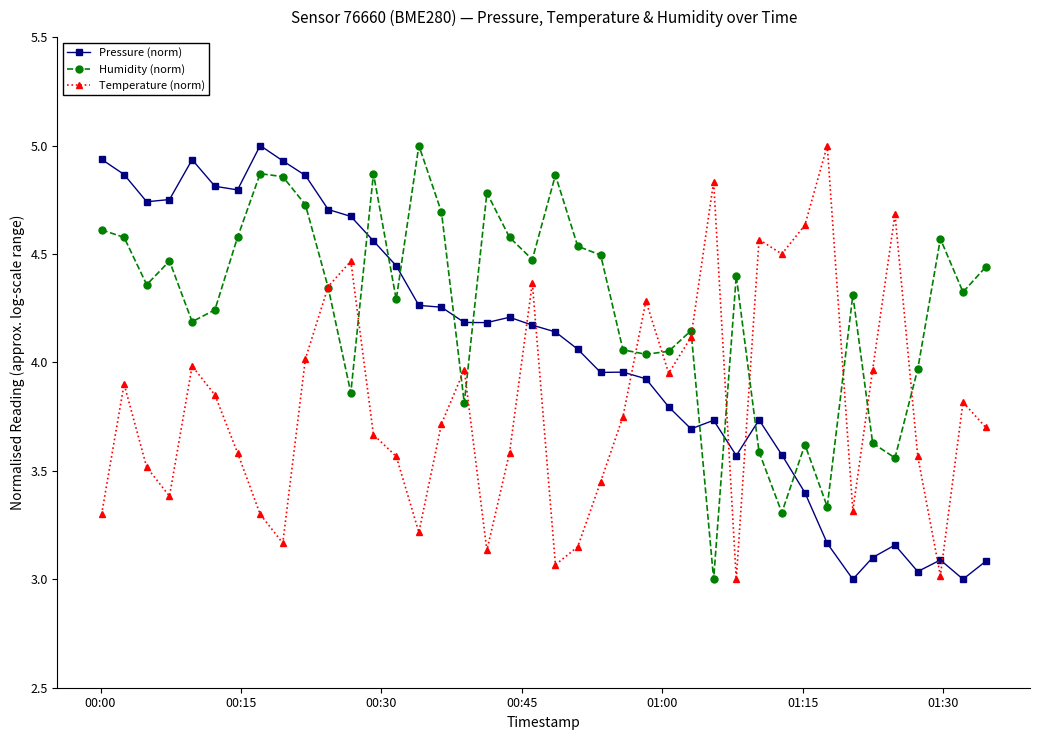

How many series are shown in this chart?

3